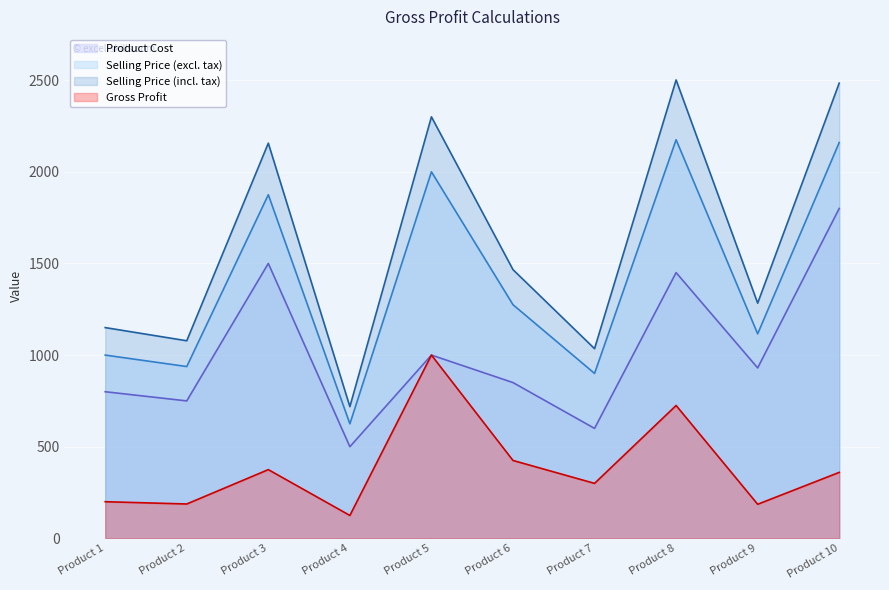

Rank the series at Product 3 from lowest to highest value.

Gross Profit, Product Cost, Selling Price (excl. tax), Selling Price (incl. tax)